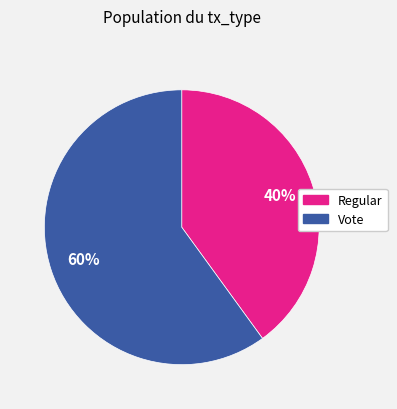

Approximately how many times larger is the value at Regular compared to Vote?

0.7